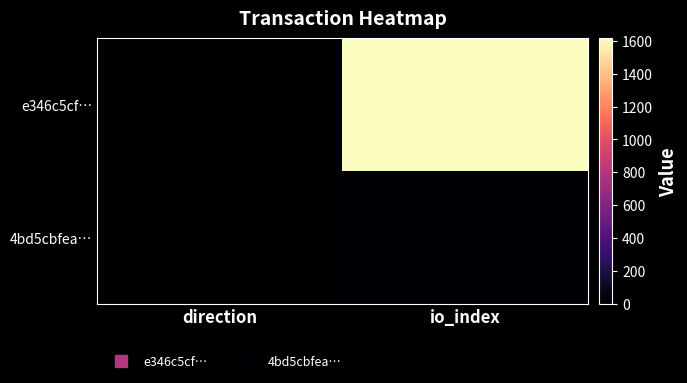

Rank the series by their average value, from lowest to highest.

4bd5cbfea…, e346c5cf…